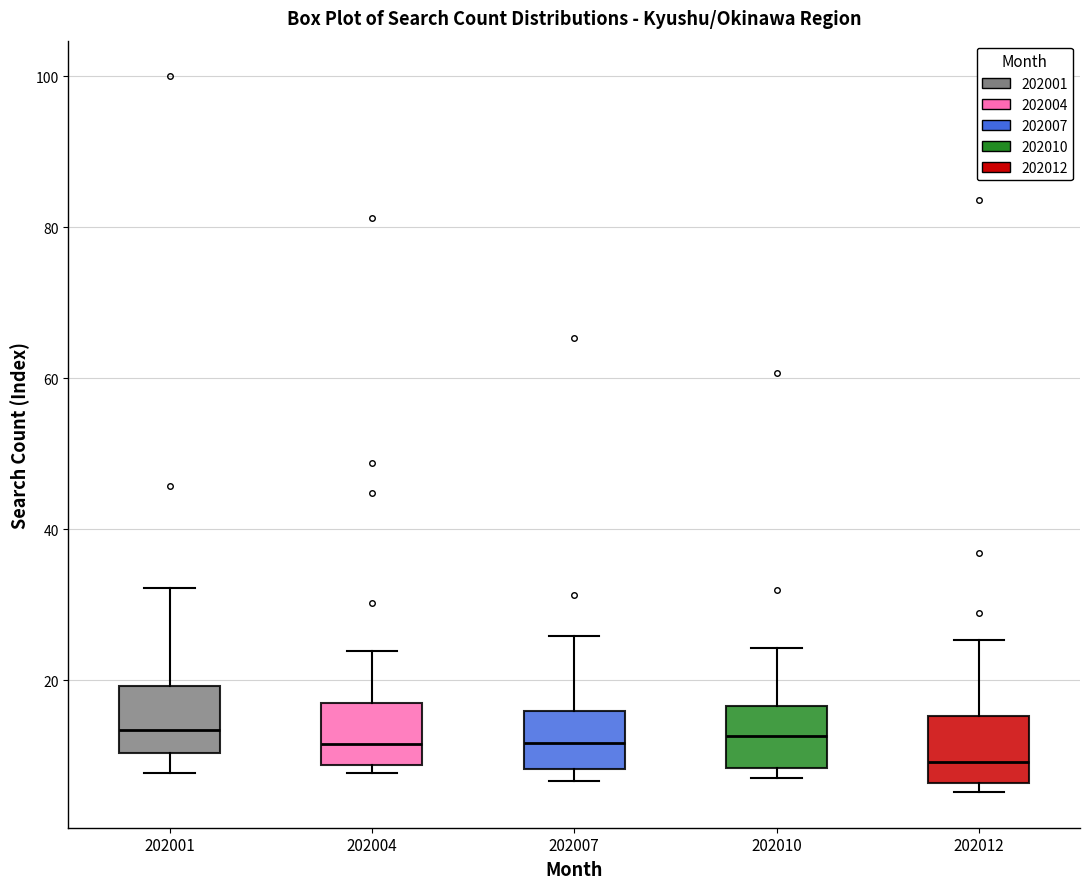

Reading left to right, transcribe this box plot: for each box, give where its median line is, the range the box spans, and where its two whiskers end, as read against the y-axis. The values are not printed on the chart, so give them approximately, as read against the axis.

202001: median 14, box 10 to 20, whiskers 8 to 32
202004: median 12, box 8 to 16, whiskers 8 (just below the box's lower edge) to 24
202007: median 12, box 8 to 16, whiskers 6 to 26
202010: median 12, box 8 to 16, whiskers 8 (just below the box's lower edge) to 24
202012: median 10, box 6 to 16, whiskers 6 (just below the box's lower edge) to 26